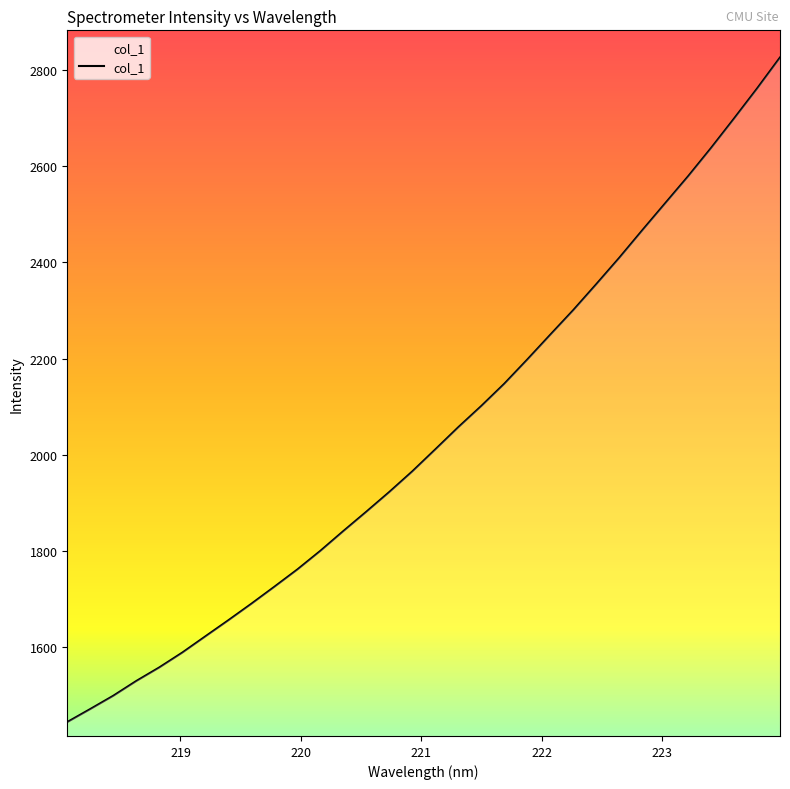

What is the difference between the maximum and minimum values?

1380.9